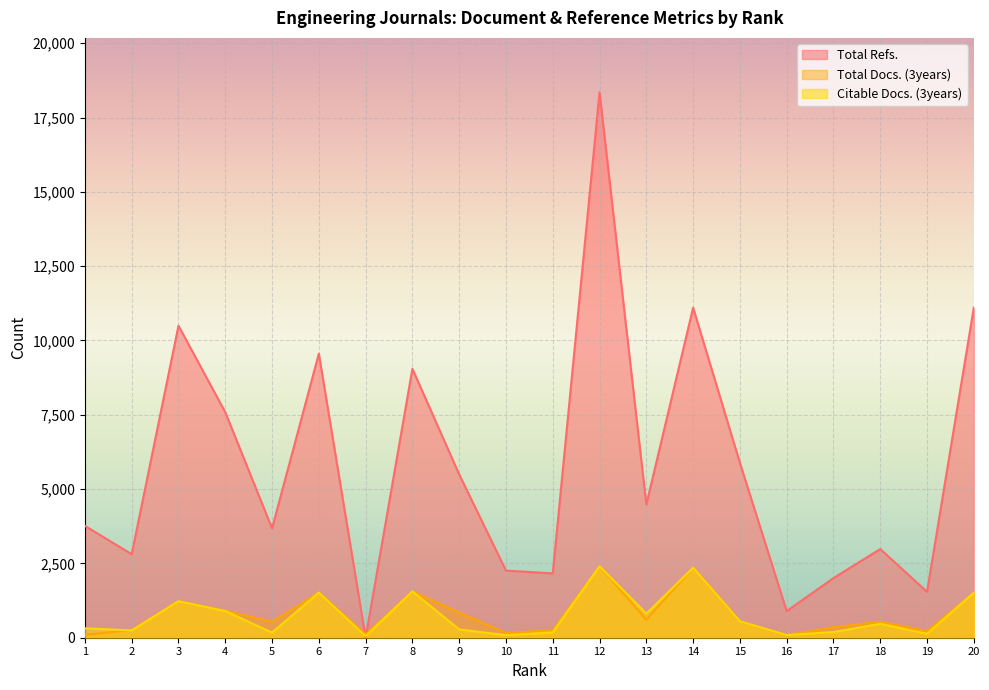

Reading right to left, extract all data points from this chart.

Total Refs.: 11107	1544	2983	2006	895	5885	11102	4480	18344	2165	2258	5494	9046	0	9556	3679	7586	10496	2810	3763
Total Docs. (3years): 1511	222	538	353	89	552	2355	606	2403	250	162	846	1558	114	1518	537	909	1234	260	96
Citable Docs. (3years): 1511	134	467	192	89	552	2355	810	2403	180	86	280	1558	50	1518	174	896	1228	246	318